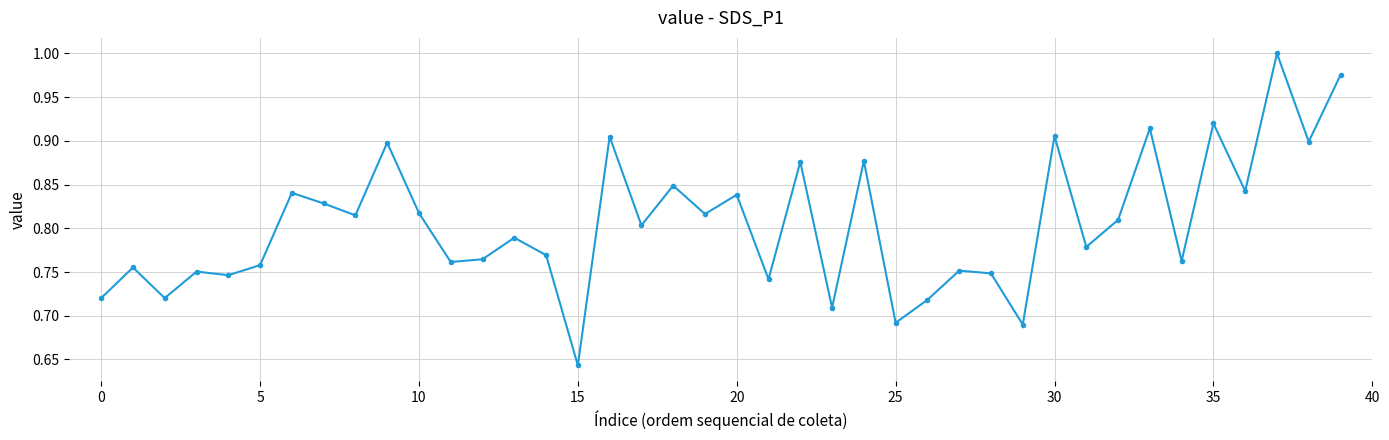

What is the sum of all values?

32.2